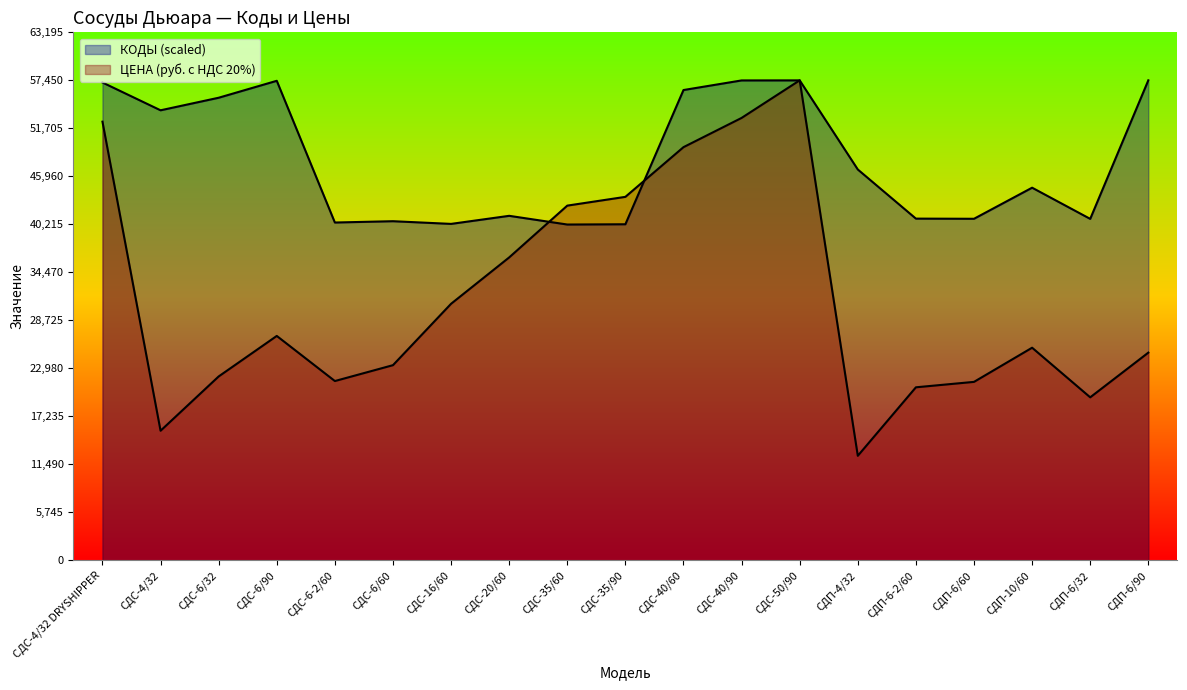

Which series changed the most between СДС-40/60 and СДП-4/32?

ЦЕНА (руб. с НДС 20%)